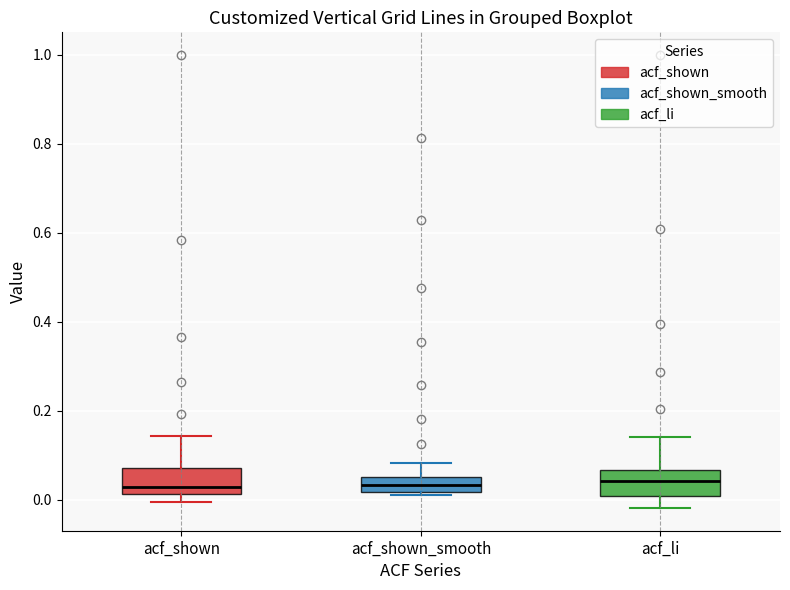

Reading left to right, transcribe this box plot: for each box, give where its median line is, the range the box spans, and where its two whiskers end, as read against the y-axis. The values are not printed on the chart, so give them approximately, as read against the axis.

acf_shown: median 0.02 (just above the box's lower edge), box 0.02 to 0.08, whiskers 0.00 to 0.14
acf_shown_smooth: median 0.04, box 0.02 to 0.06, whiskers 0.02 (just below the box's lower edge) to 0.08
acf_li: median 0.04, box 0.00 to 0.06, whiskers -0.02 to 0.14